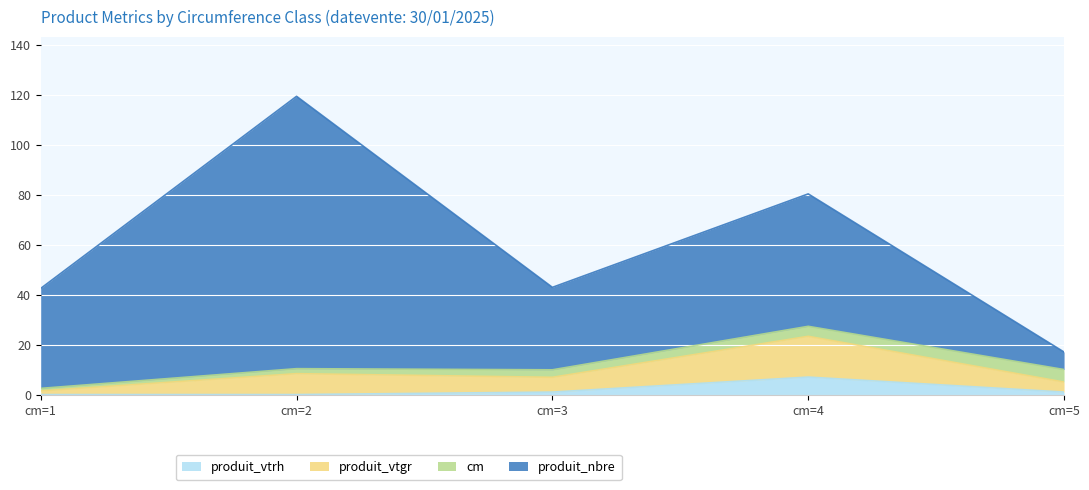

Is the value of produit_vtrh at cm=4 greater than the value of produit_vtgr at cm=2?

No